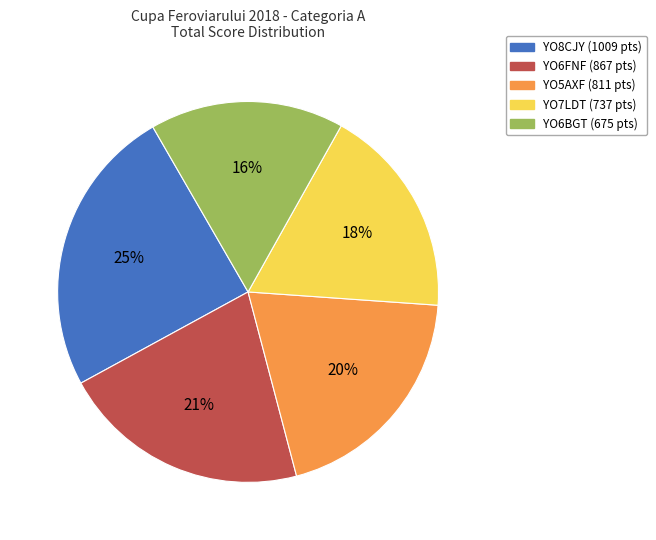

True or false: YO5AXF accounts for 20% of the total.

True